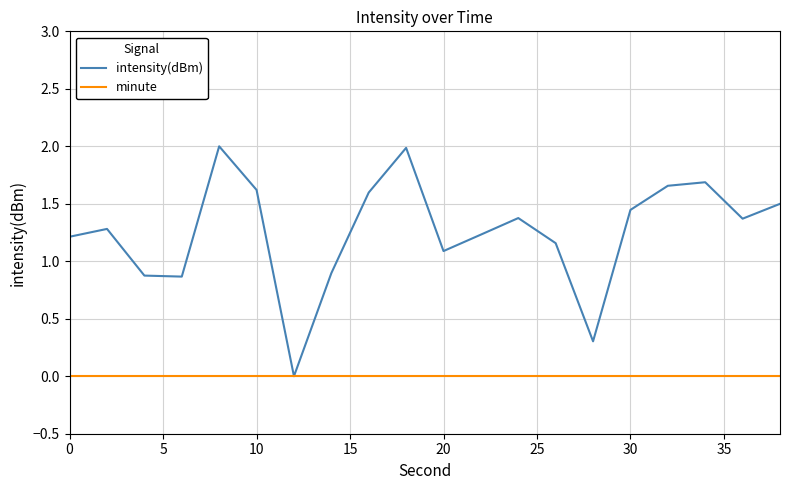

Which series has the largest total across all categories?

intensity(dBm)